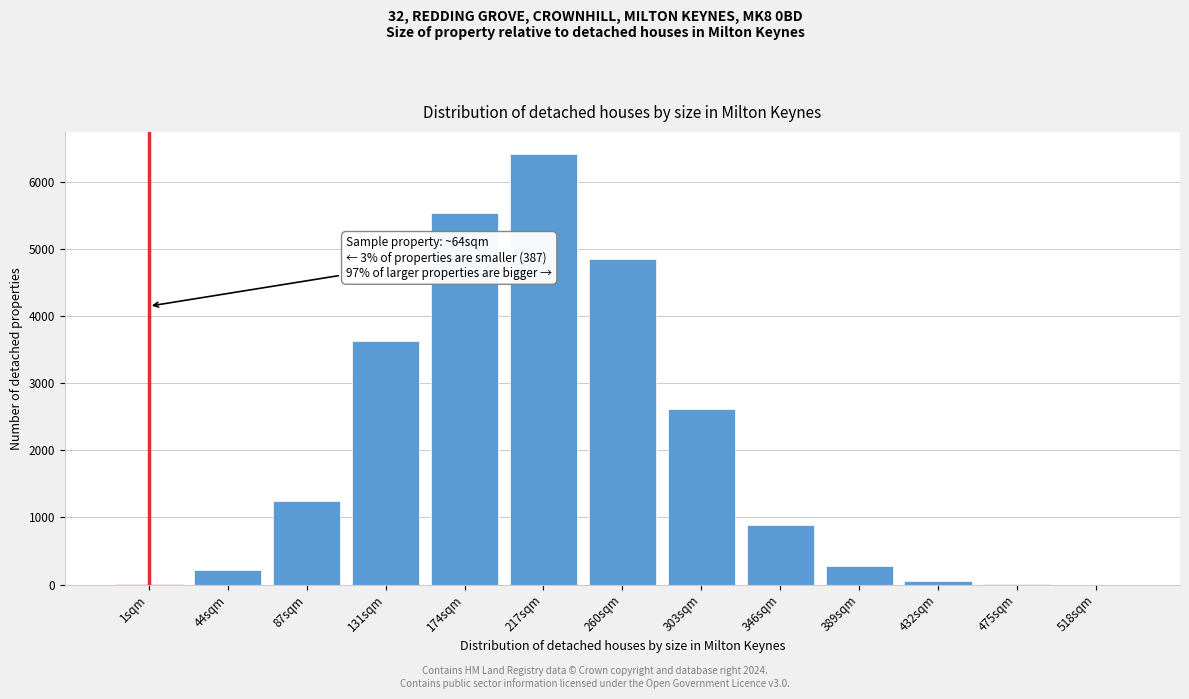

At which label is the value closest to 3209?

131sqm